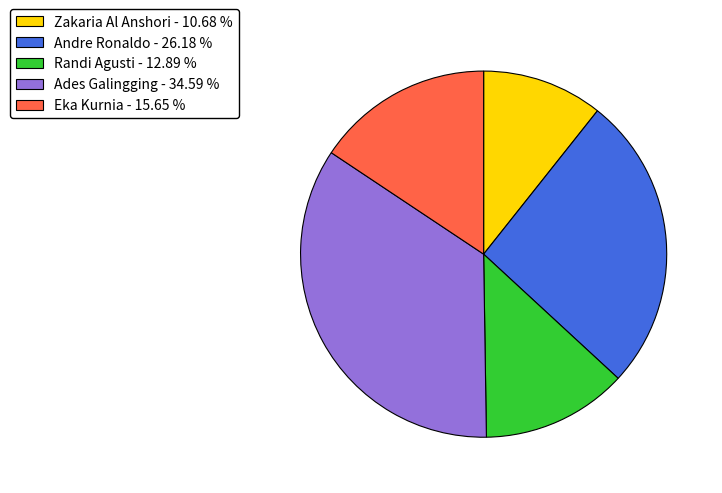

How many slices are in this pie chart?

5